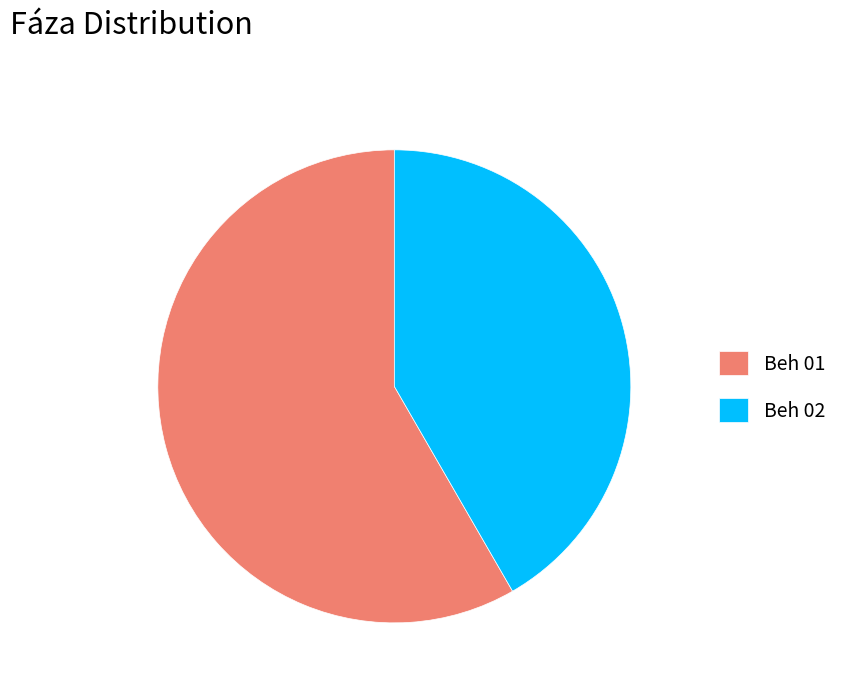

Is it true that Beh 02 is 42% of the pie?

True